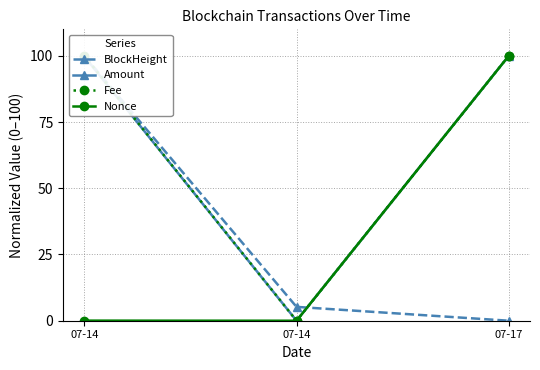

Which has a higher value, 07-14 or 07-17?

07-14